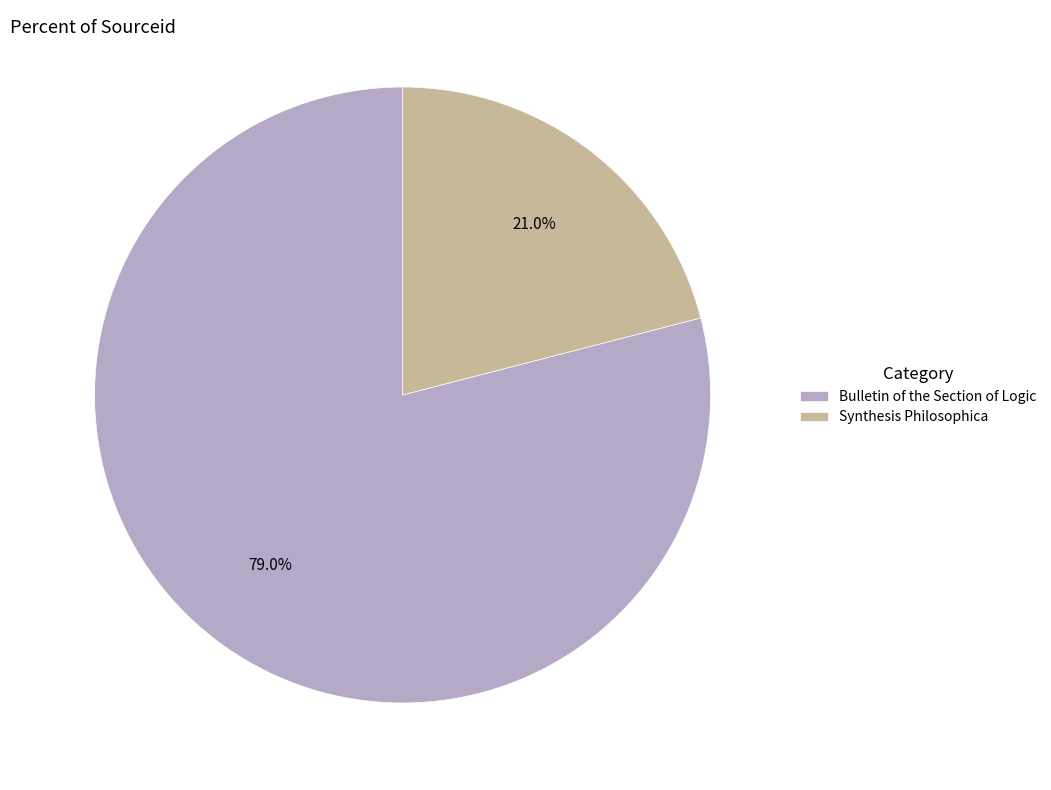

What percentage do Bulletin of the Section of Logic and Synthesis Philosophica together represent?

100.0%